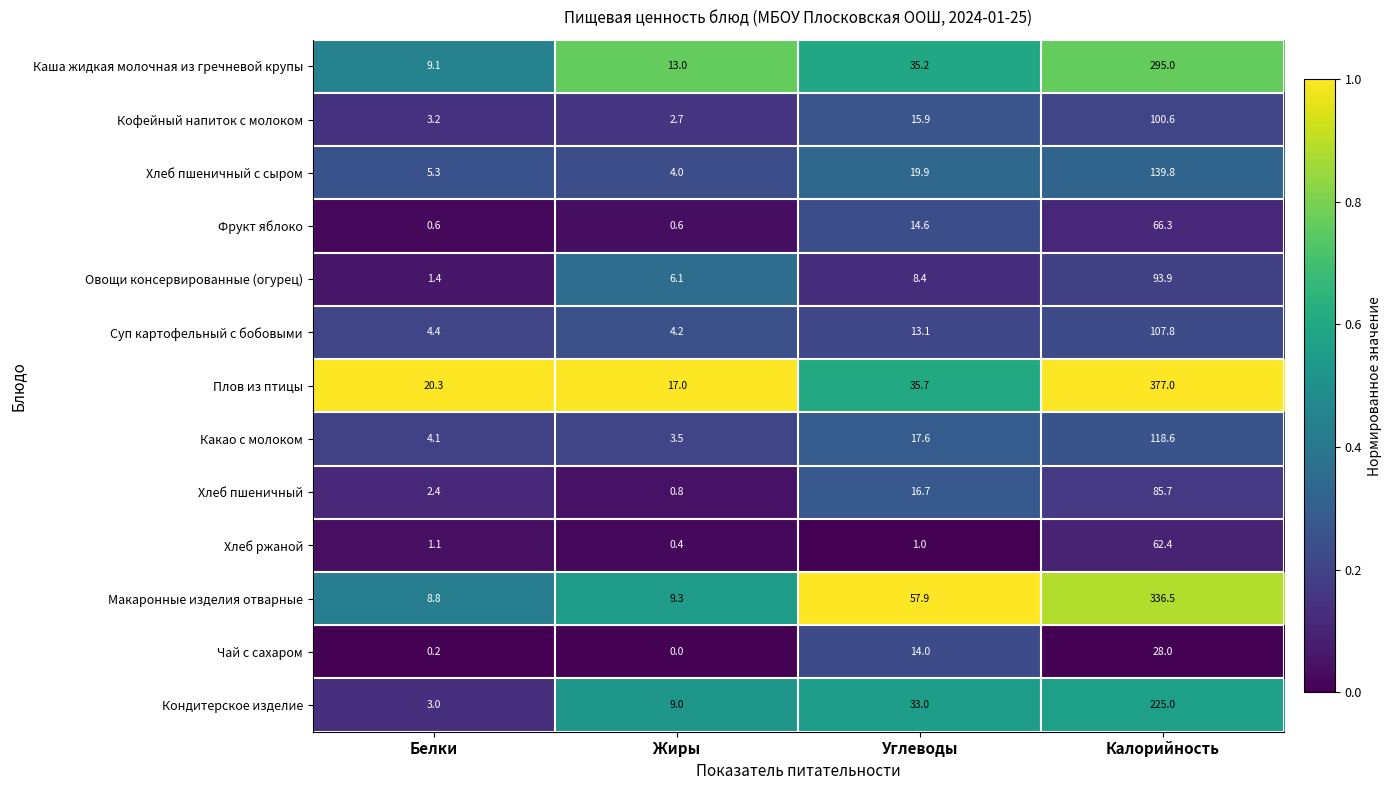

At which category does the chart reach its minimum across all series?

Жиры